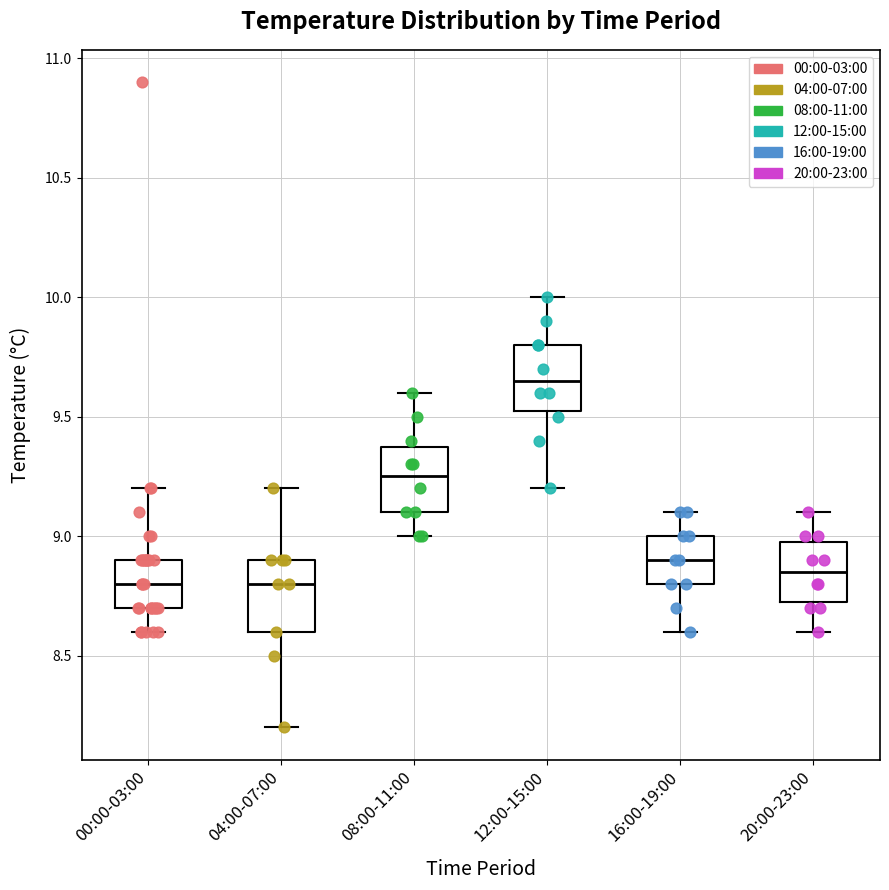

Where does the lower whisker of the box for 04:00-07:00 end on the y-axis? The values are not printed on the chart, so give them approximately, as read against the axis.

8.20